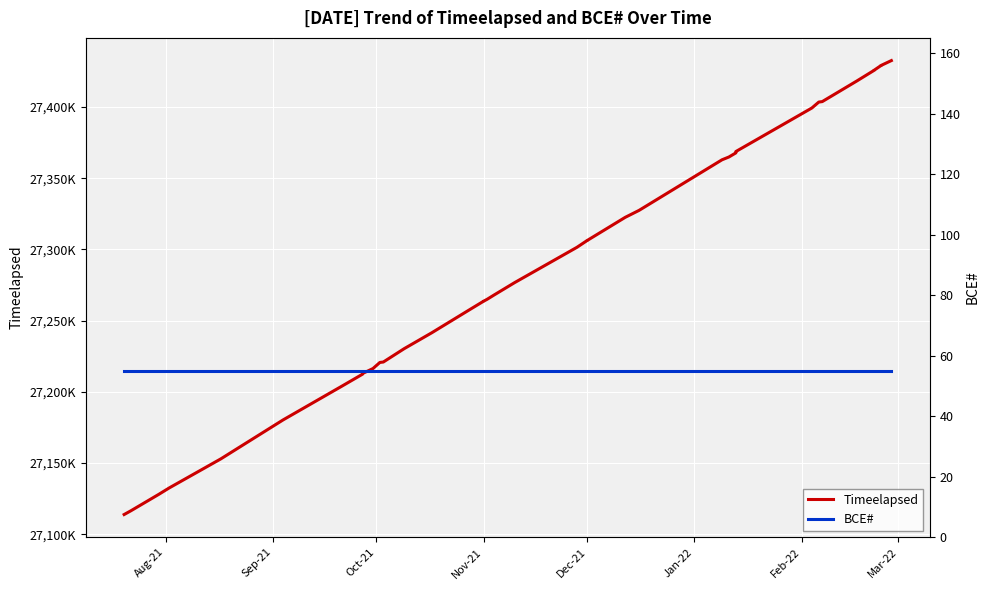

True or false: BCE# and Timeelapsed cross at least once.

False